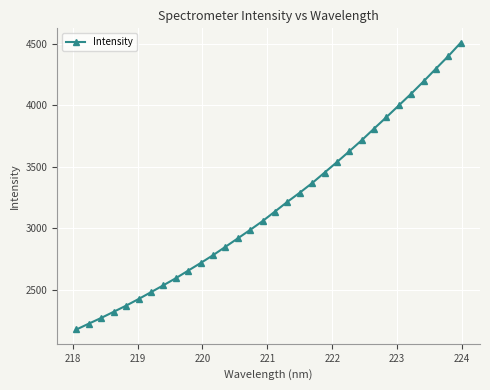

What is the difference between the maximum and minimum values?

2328.0